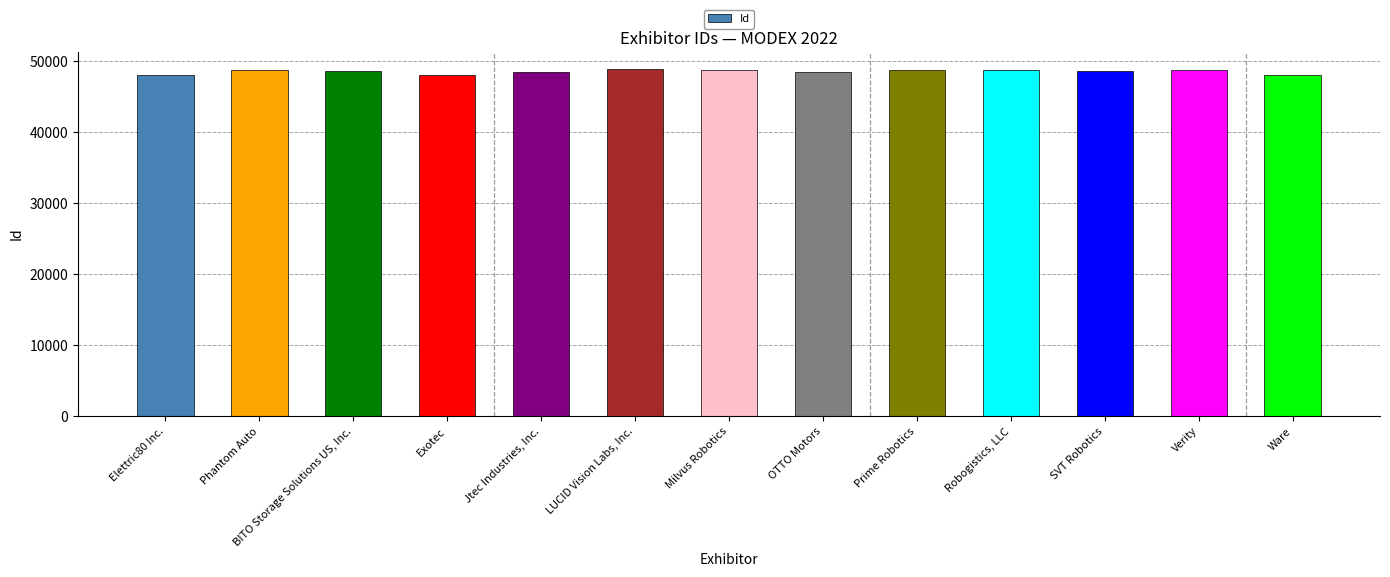

What position from the left is Prime Robotics?

9